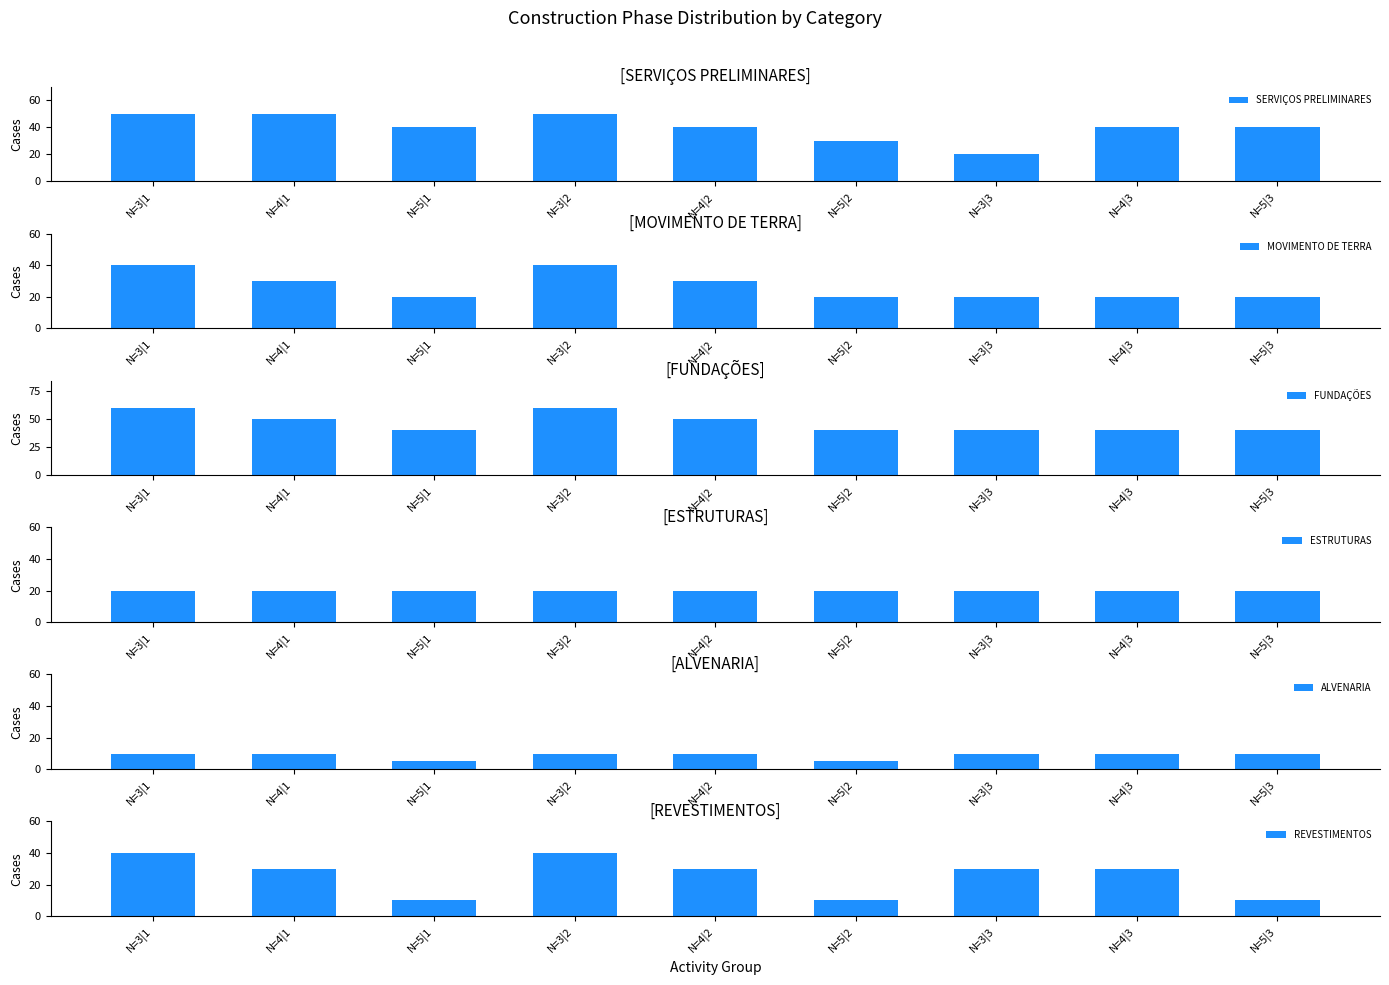

Reading left to right, what are all the values shown in this chart?

SERVIÇOS PRELIMINARES: N=3|1=50	N=4|1=50	N=5|1=40	N=3|2=50	N=4|2=40	N=5|2=30	N=3|3=20	N=4|3=40	N=5|3=40
MOVIMENTO DE TERRA: N=3|1=40	N=4|1=30	N=5|1=20	N=3|2=40	N=4|2=30	N=5|2=20	N=3|3=20	N=4|3=20	N=5|3=20
FUNDAÇÕES: N=3|1=60	N=4|1=50	N=5|1=40	N=3|2=60	N=4|2=50	N=5|2=40	N=3|3=40	N=4|3=40	N=5|3=40
ESTRUTURAS: N=3|1=20	N=4|1=20	N=5|1=20	N=3|2=20	N=4|2=20	N=5|2=20	N=3|3=20	N=4|3=20	N=5|3=20
ALVENARIA: N=3|1=10	N=4|1=10	N=5|1=5	N=3|2=10	N=4|2=10	N=5|2=5	N=3|3=10	N=4|3=10	N=5|3=10
REVESTIMENTOS: N=3|1=40	N=4|1=30	N=5|1=10	N=3|2=40	N=4|2=30	N=5|2=10	N=3|3=30	N=4|3=30	N=5|3=10